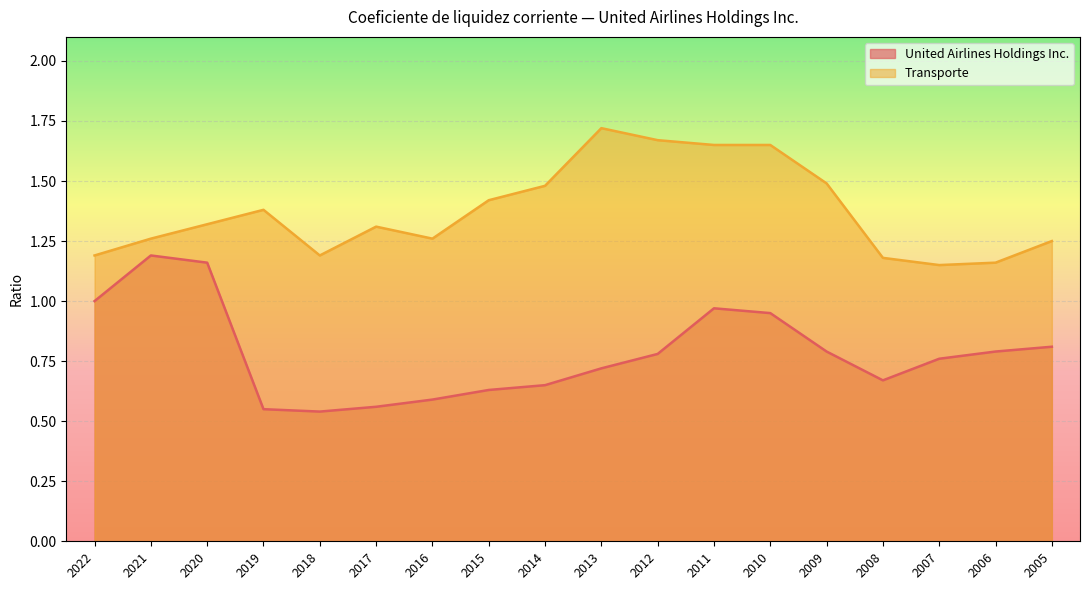

What is the total value across all series at 2013?

2.4